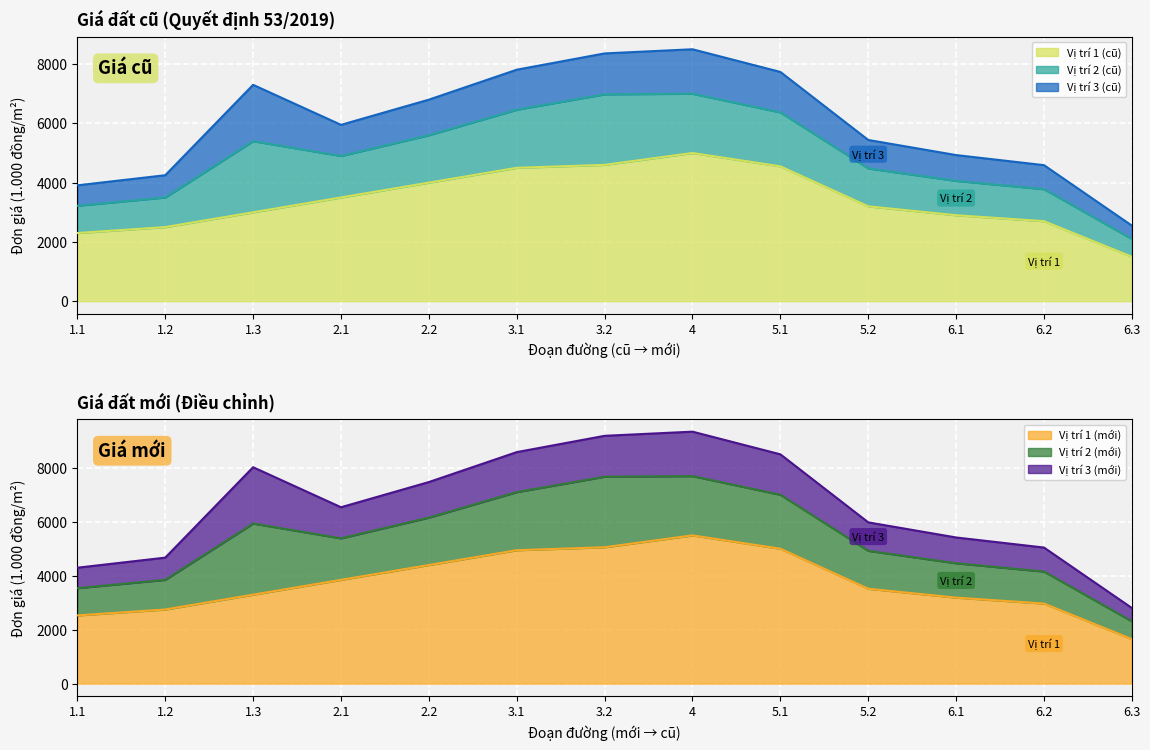

The value of Vị trí 3 (cũ) at 1.2 is 1304. True or false?

False